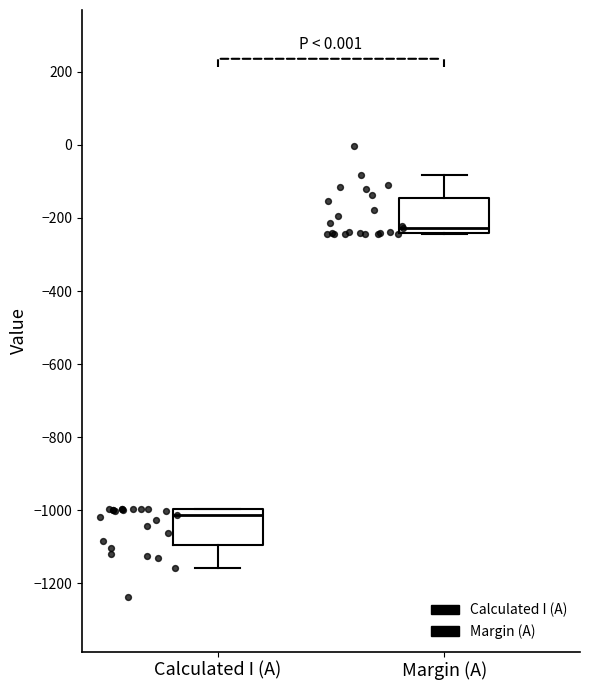

Which box's median line is the highest?

Margin (A)